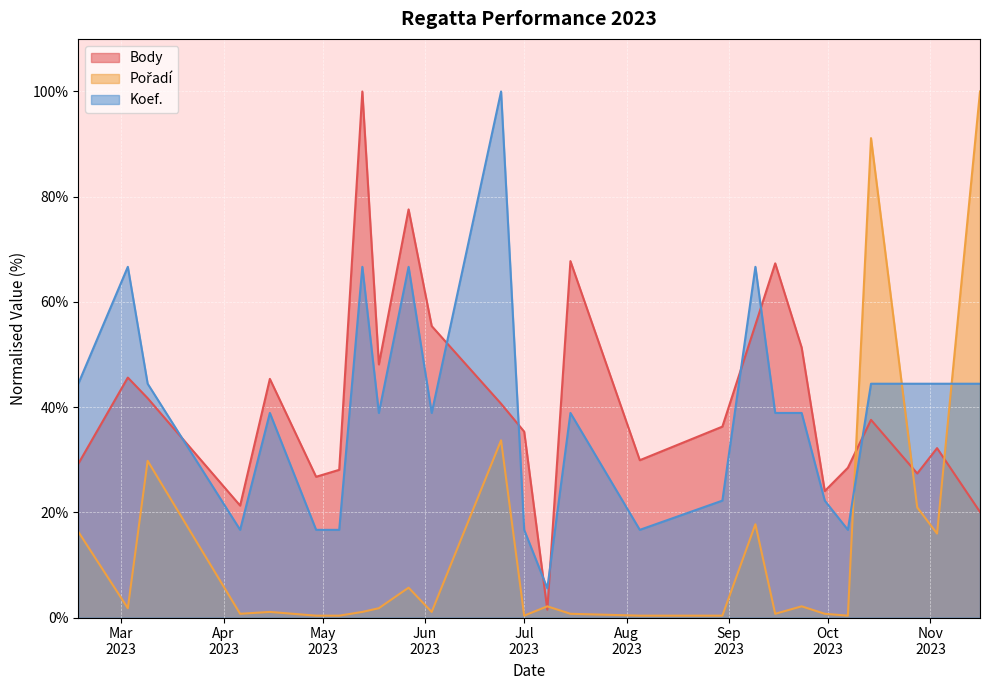

At which label does Body first exceed 37?

2023-03-03